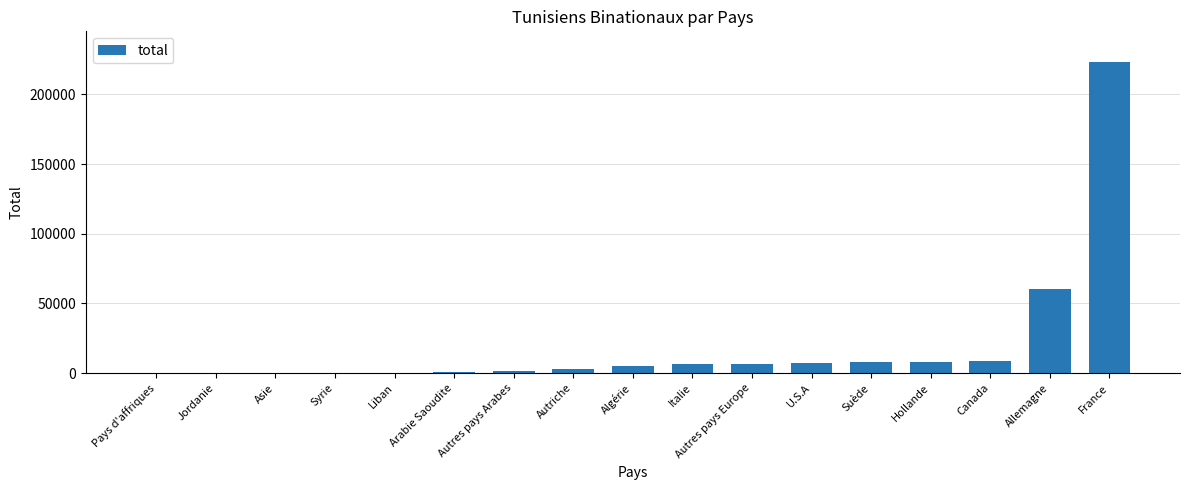

What is the sum of all values?

339977